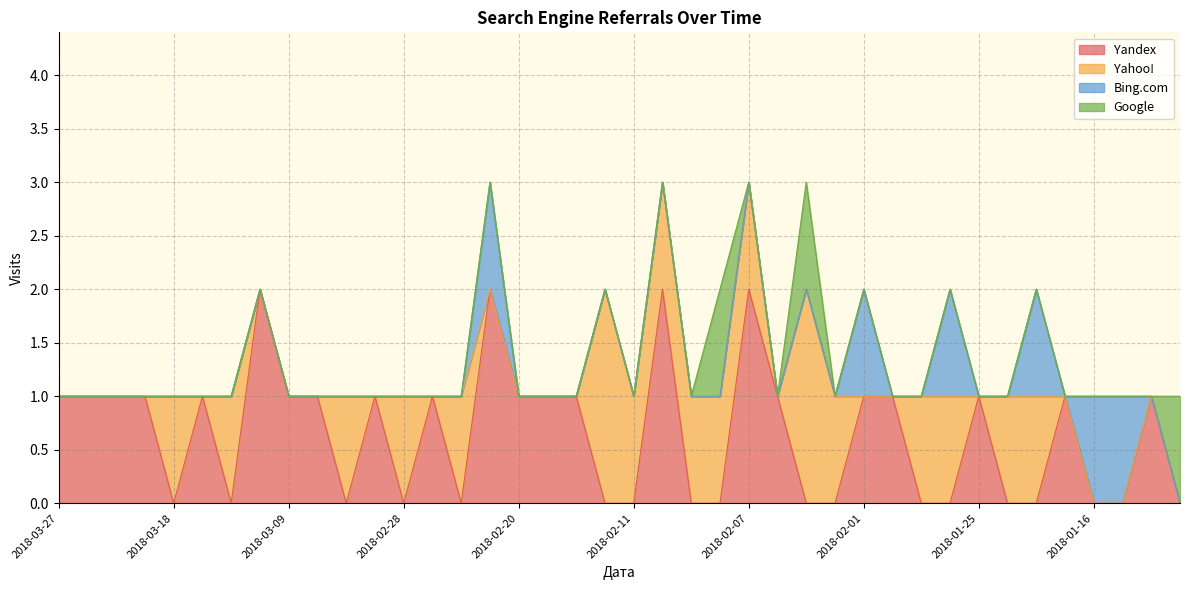

At which label is Yahoo! closest to 1?

2018-03-18